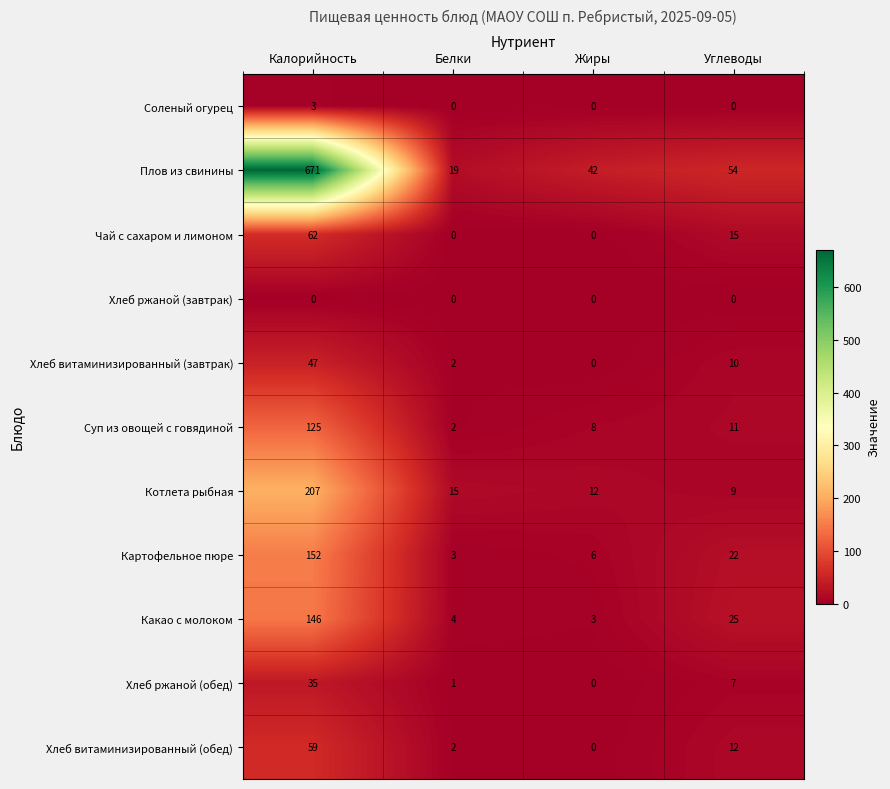

What is the difference between the maximum and minimum values in the Хлеб ржаной (обед) series?

35